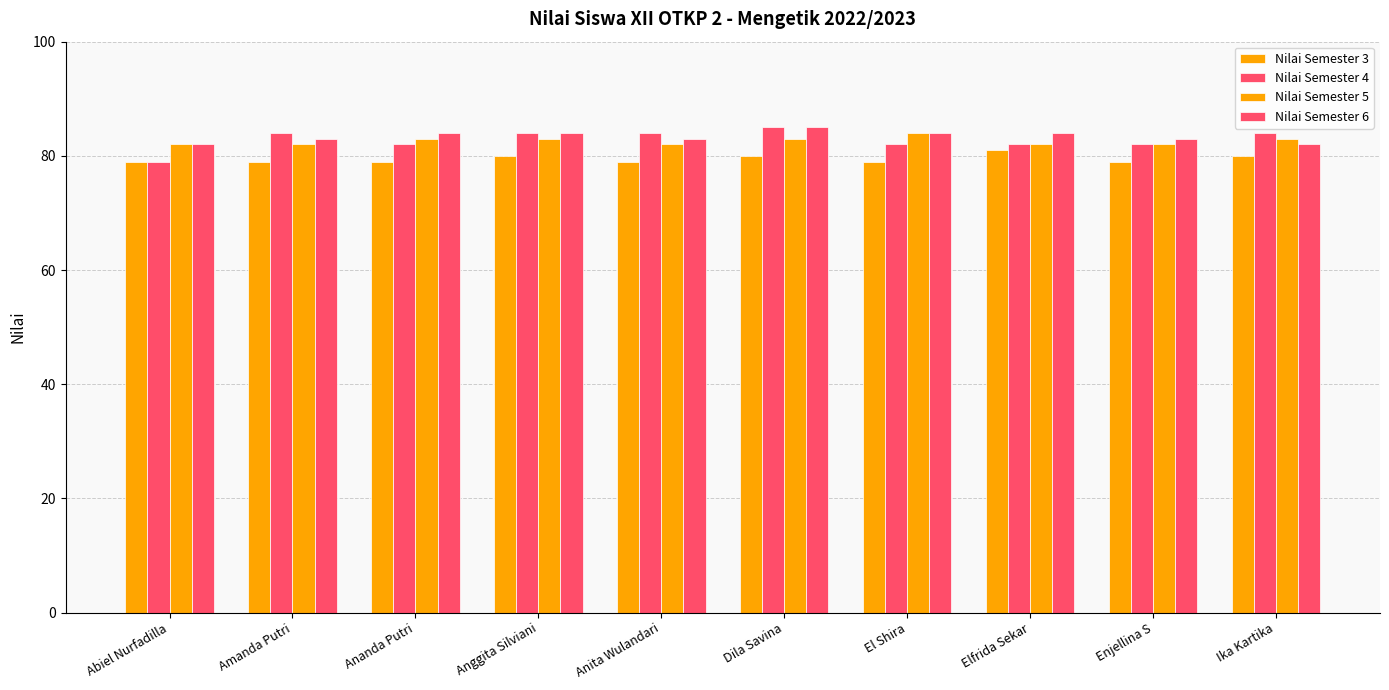

Does the chart contain any negative values?

No